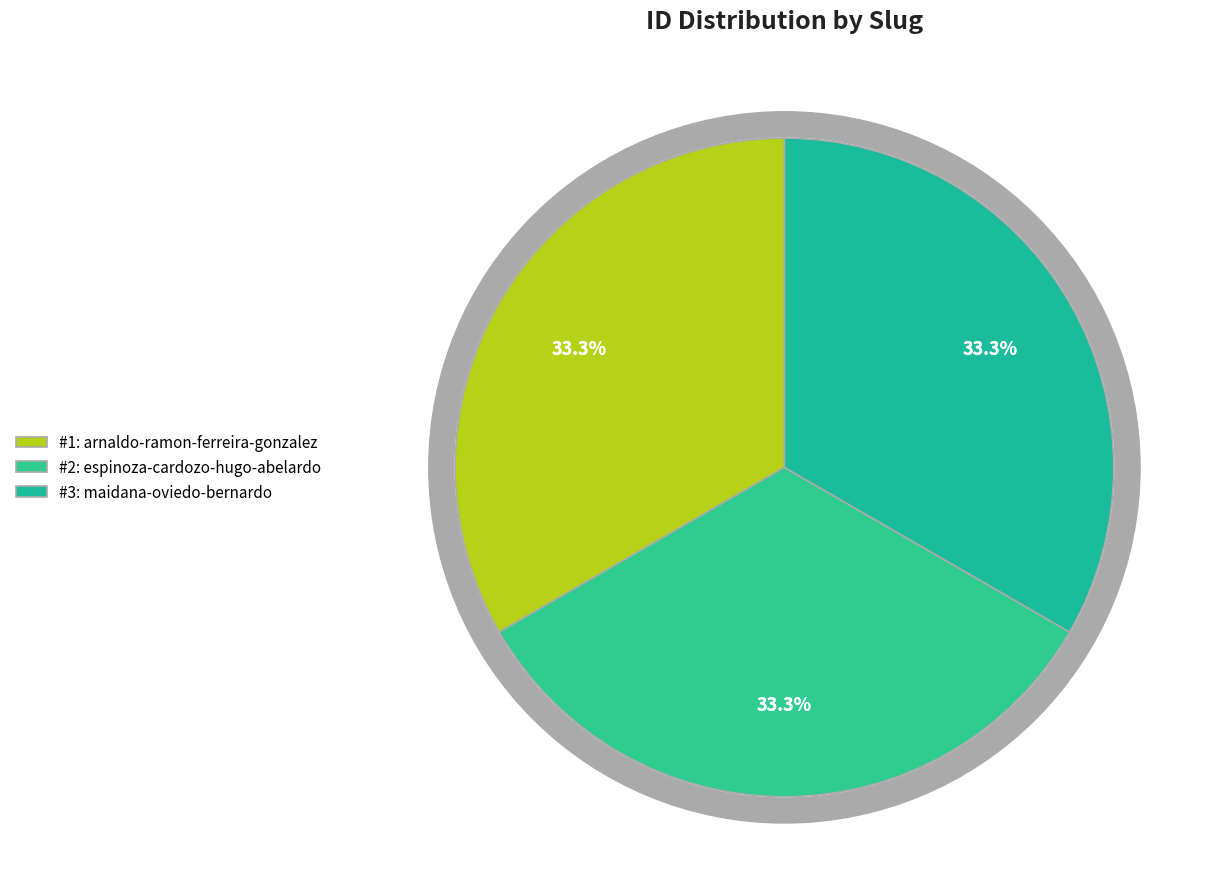

To the nearest percent, what is the combined percentage of espinoza-cardozo-hugo-abelardo and arnaldo-ramon-ferreira-gonzalez?

67%